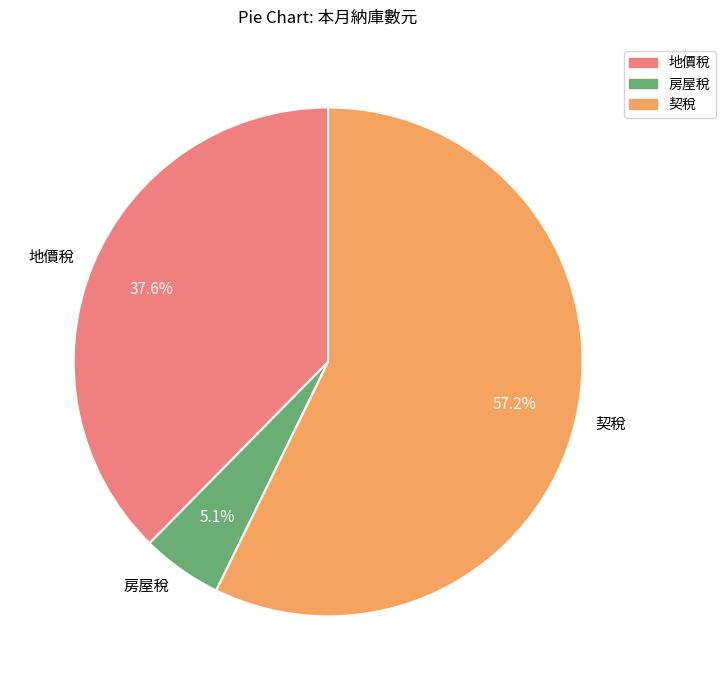

What percentage do 契稅 and 房屋稅 together represent?

62.4%